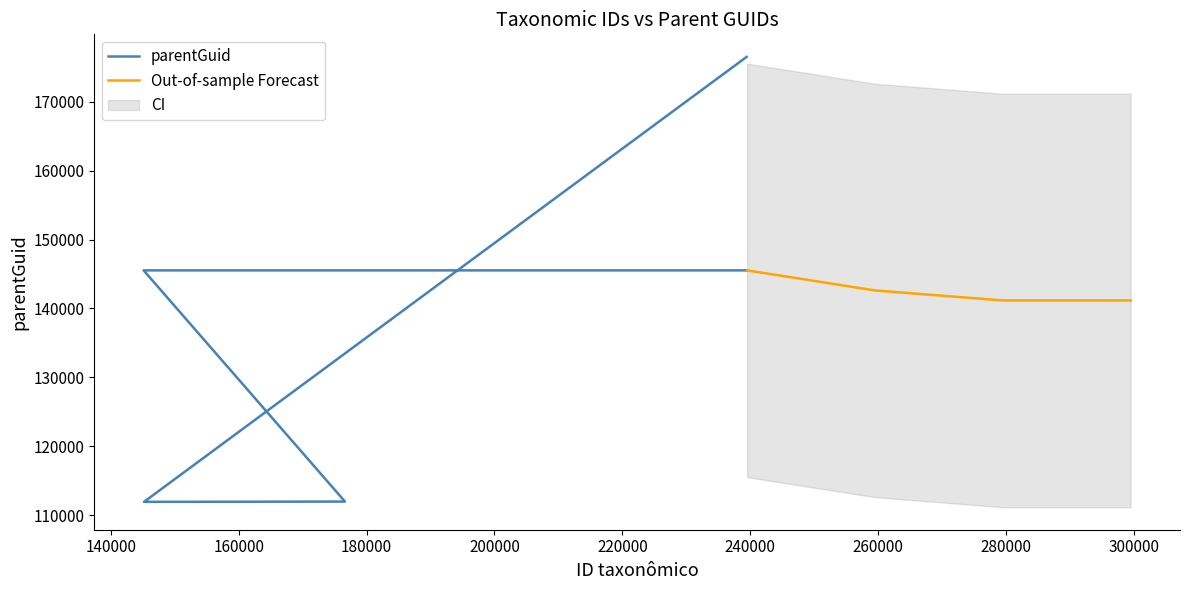

Reading left to right, extract all data points from this chart.

239445=176510	145179=111937	176614=111978	145121=145526	239506=145526